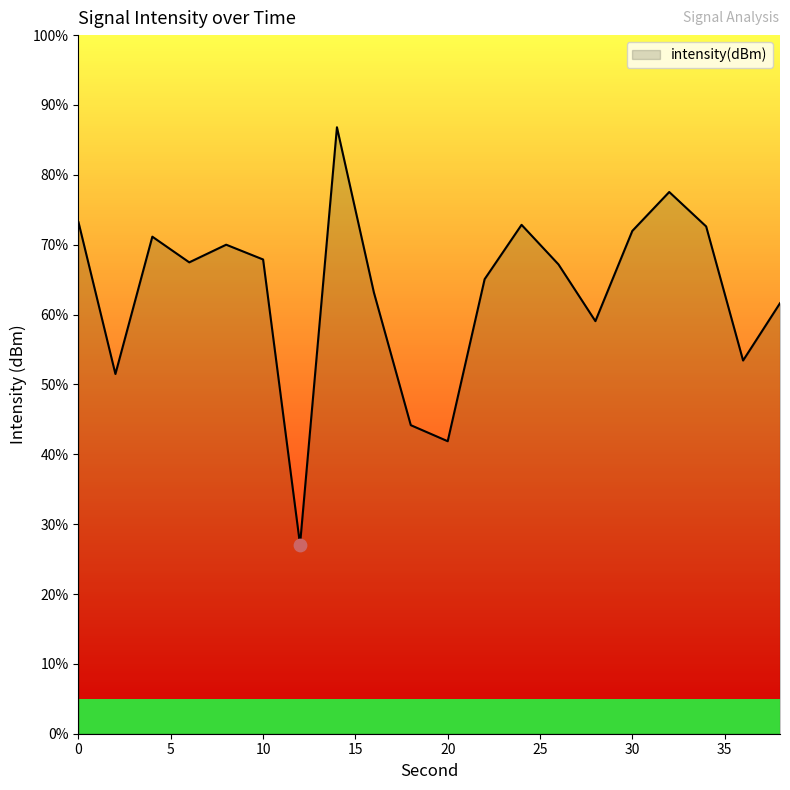

What is the greatest value displayed?

86.8